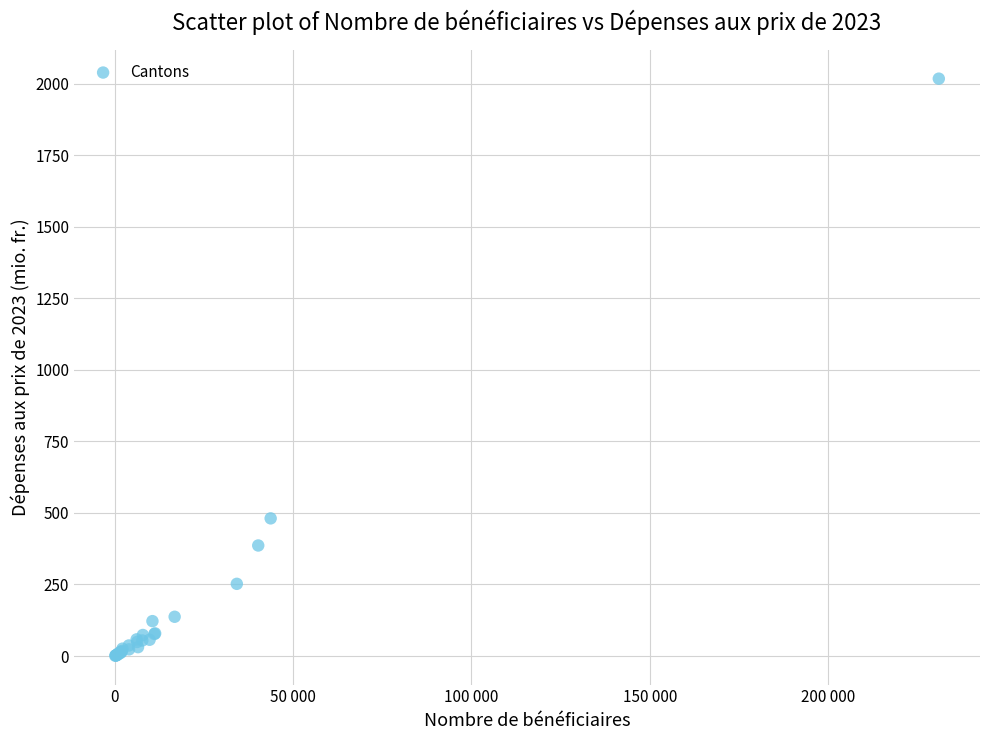

What Y value in the scatter plot is closest to 1009?

481.0